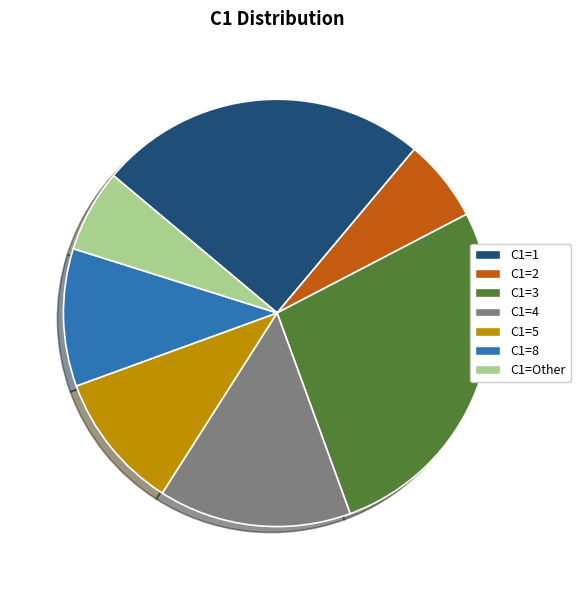

Is the sum of C1=8 and C1=2 greater than half?

No